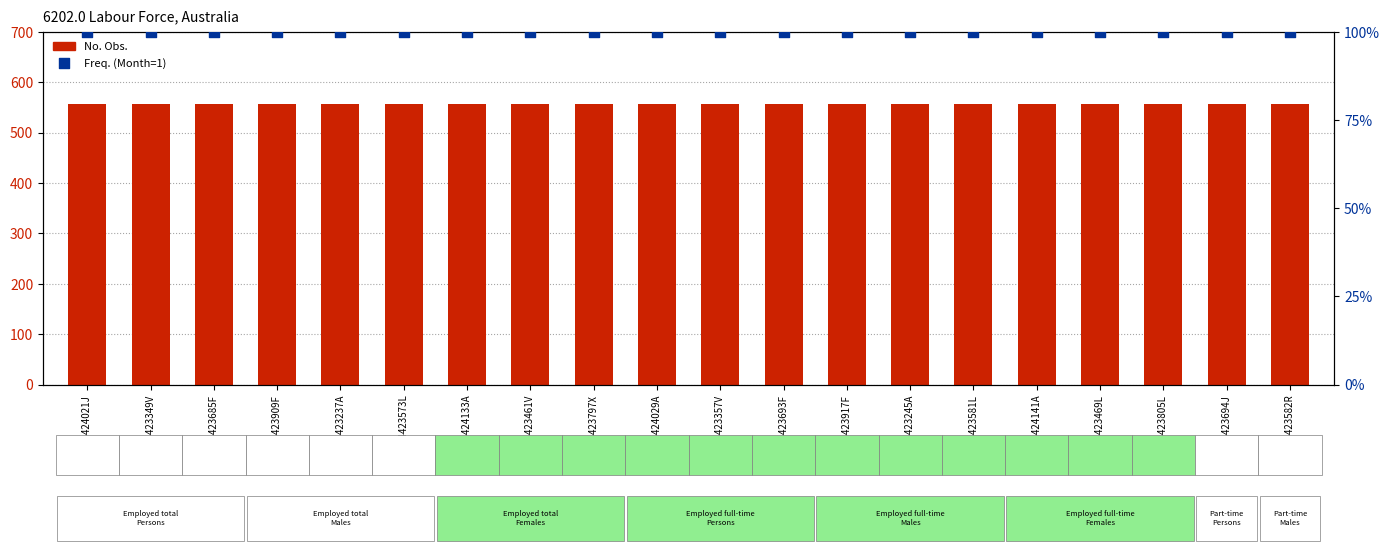

Which series has the widest spread of Y values?

No. Obs.